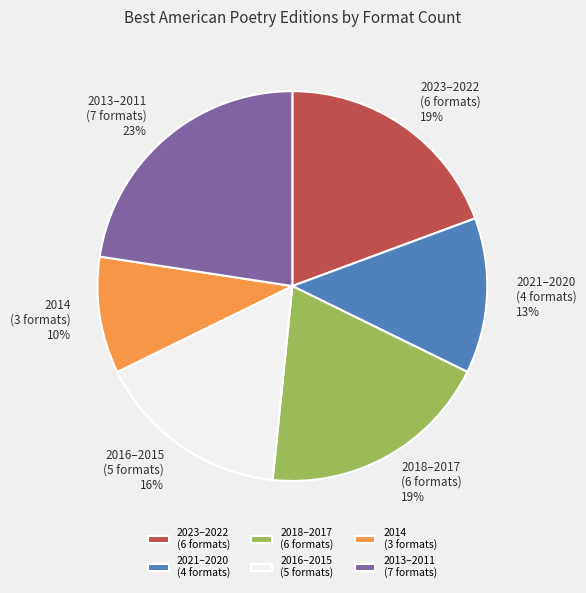

Is there any slice that represents more than half of the pie?

No